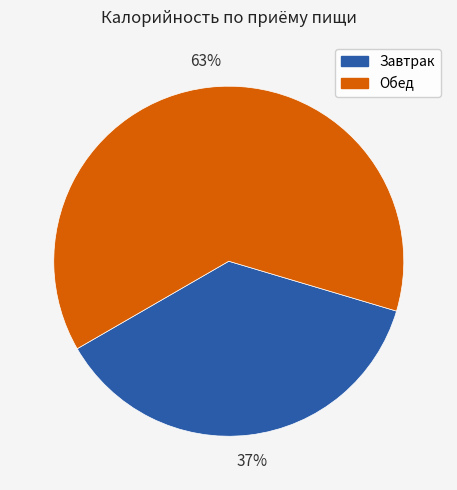

Does any single category account for the majority?

Yes